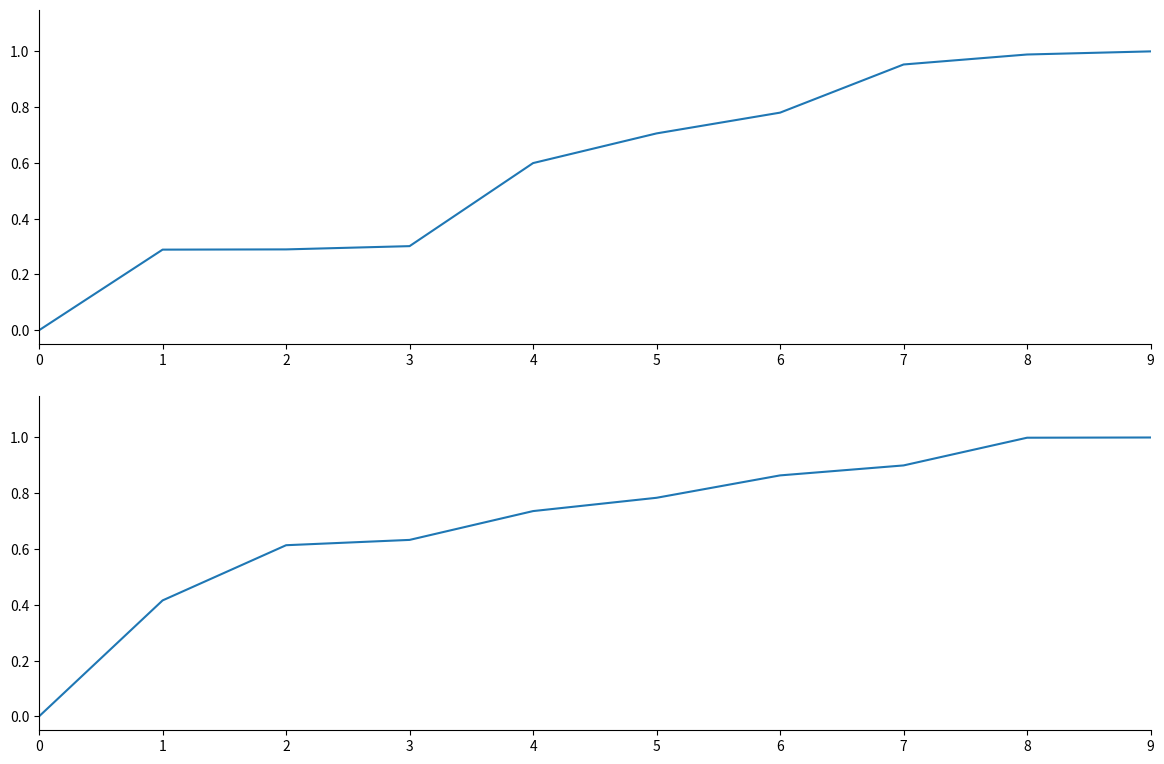

Which has a higher value, 1 or 2?

2